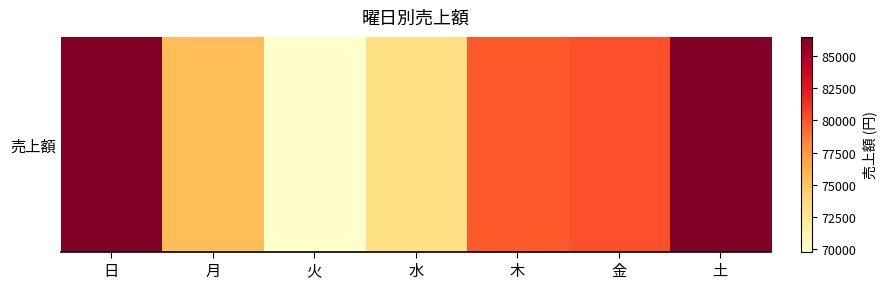

What is the sum of all values?

551430